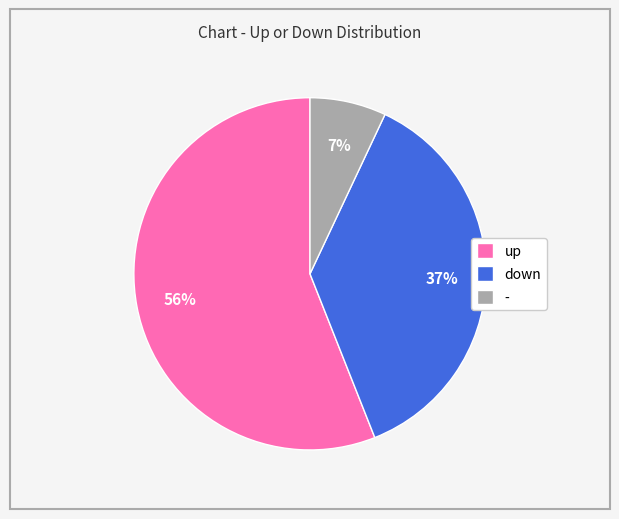

How many slices are in this pie chart?

3